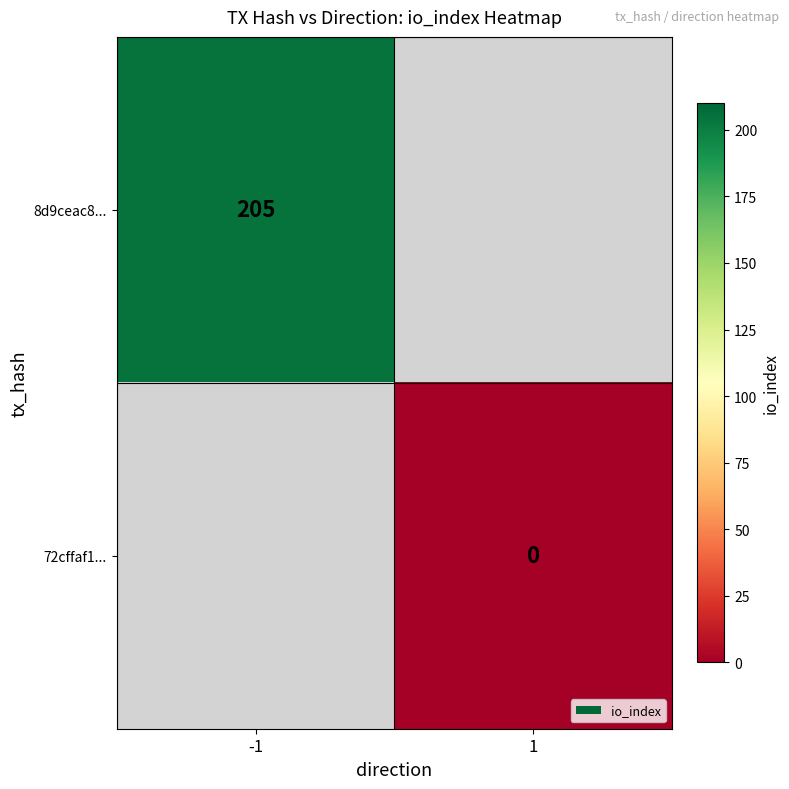

Is the value of 8d9ceac8... at -1 greater than the value of 72cffaf1... at 1?

Yes